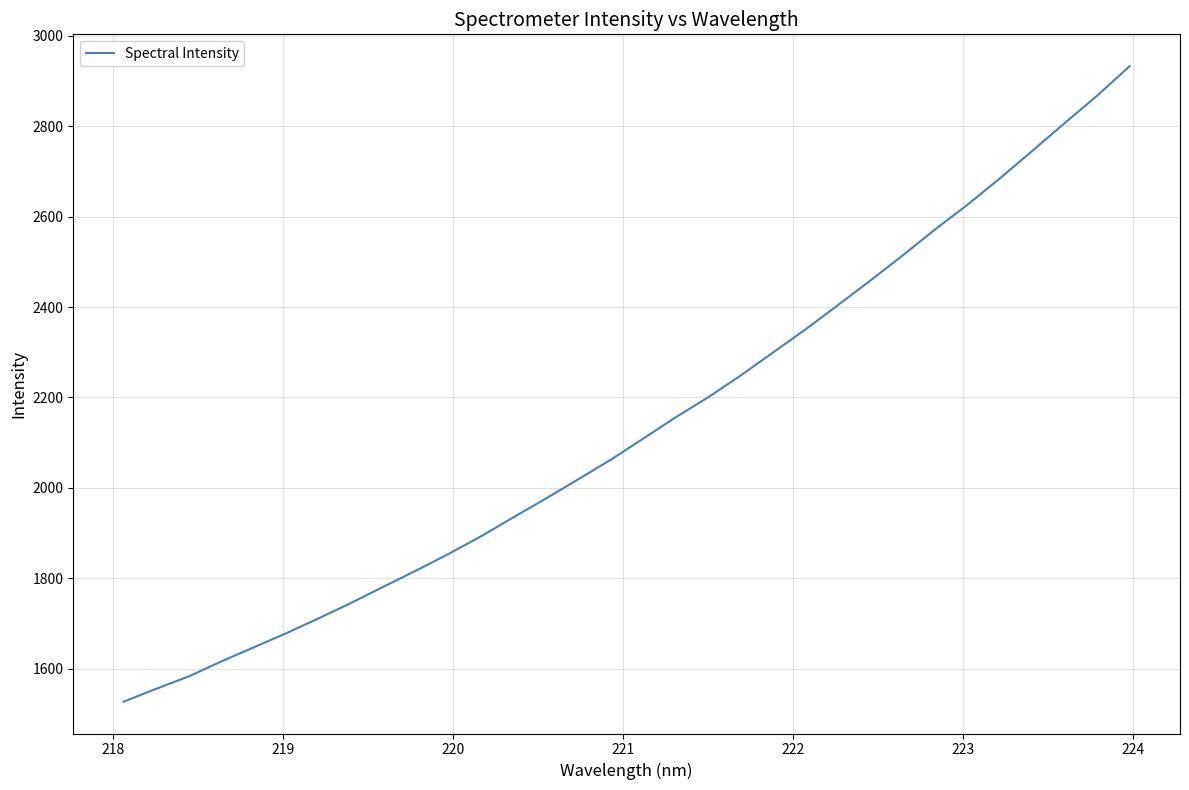

What is the difference between the maximum and minimum values?

1405.2